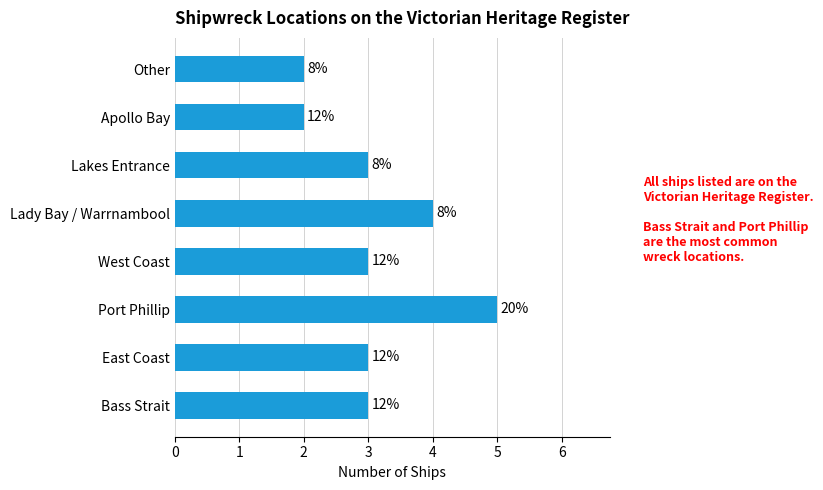

List the labels in order of value, smallest first.

Apollo Bay, Other, Bass Strait, East Coast, West Coast, Lakes Entrance, Lady Bay / Warrnambool, Port Phillip